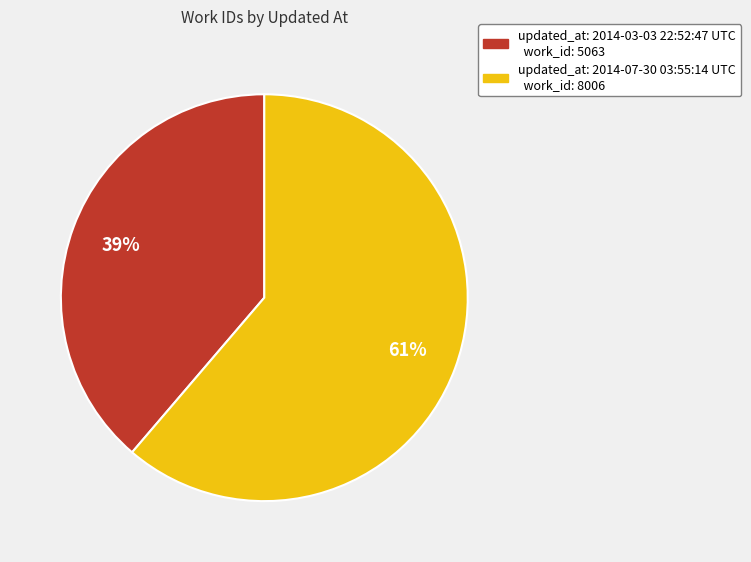

Does any single category account for the majority?

Yes